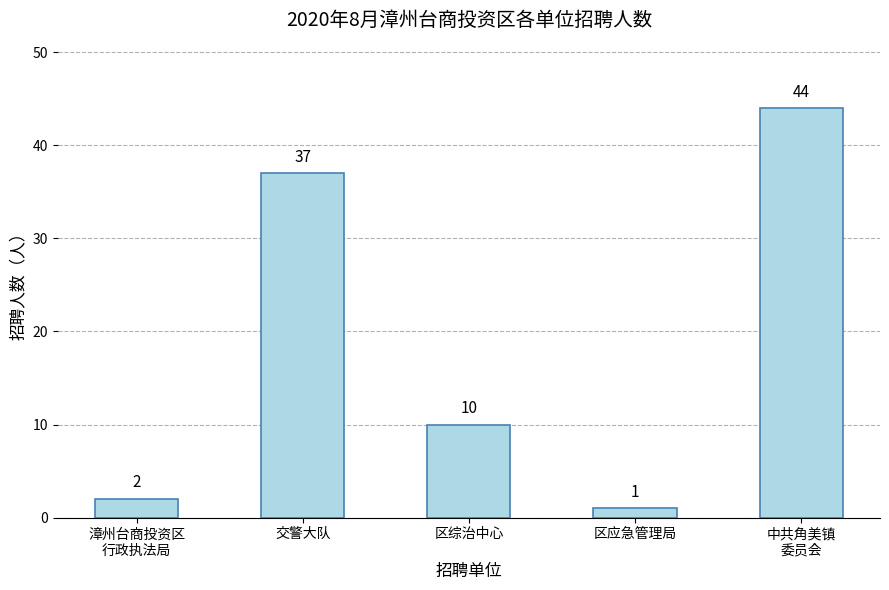

What is the smallest value displayed?

1